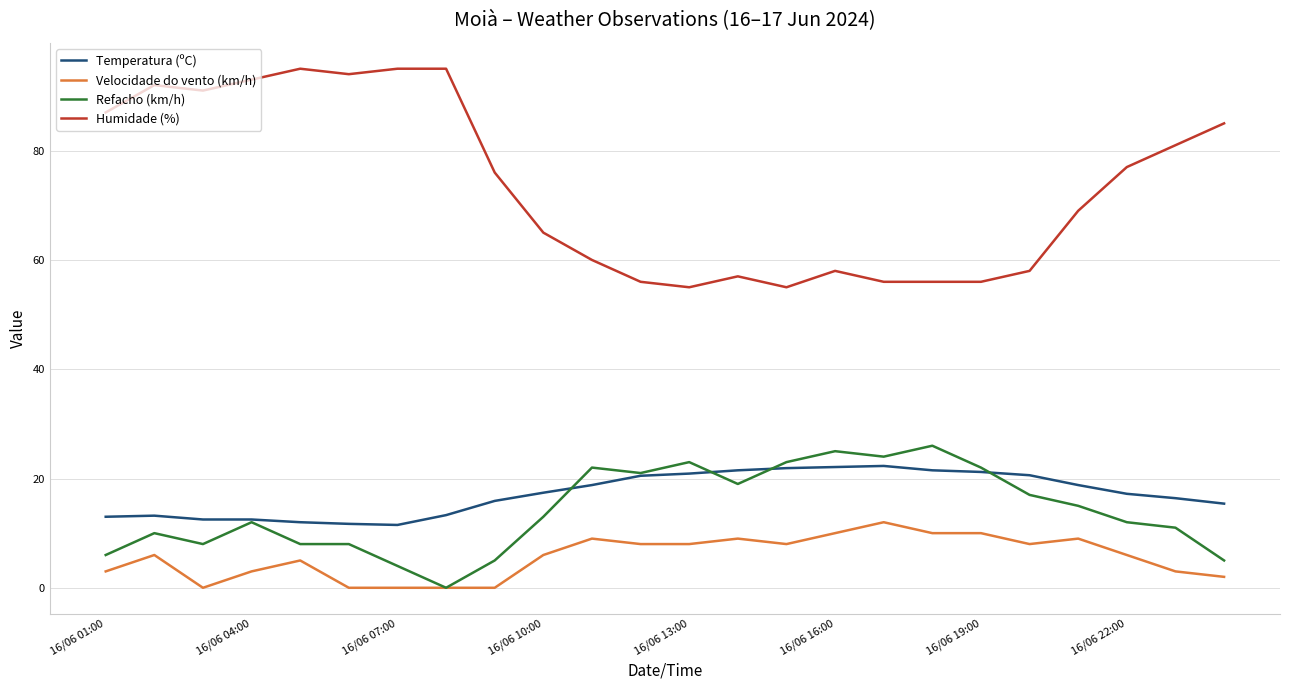

True or false: Temperatura (ºC) and Humidade (%) intersect in this chart.

False